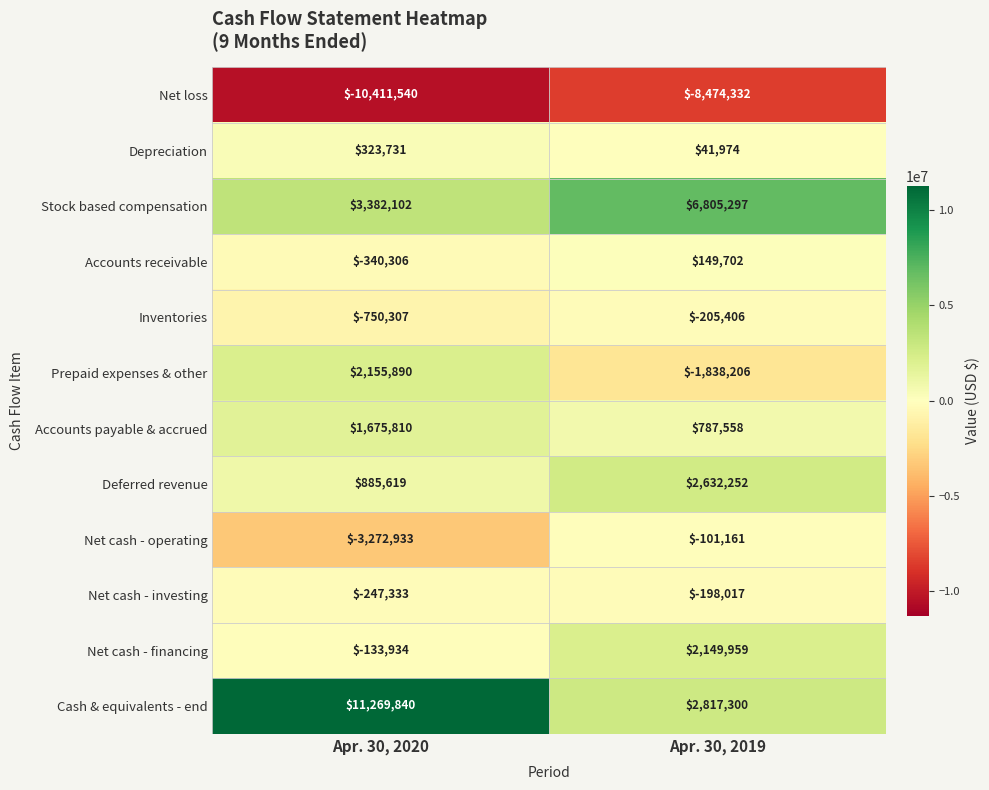

Which series has the largest range (max minus min)?

Cash & equivalents - end